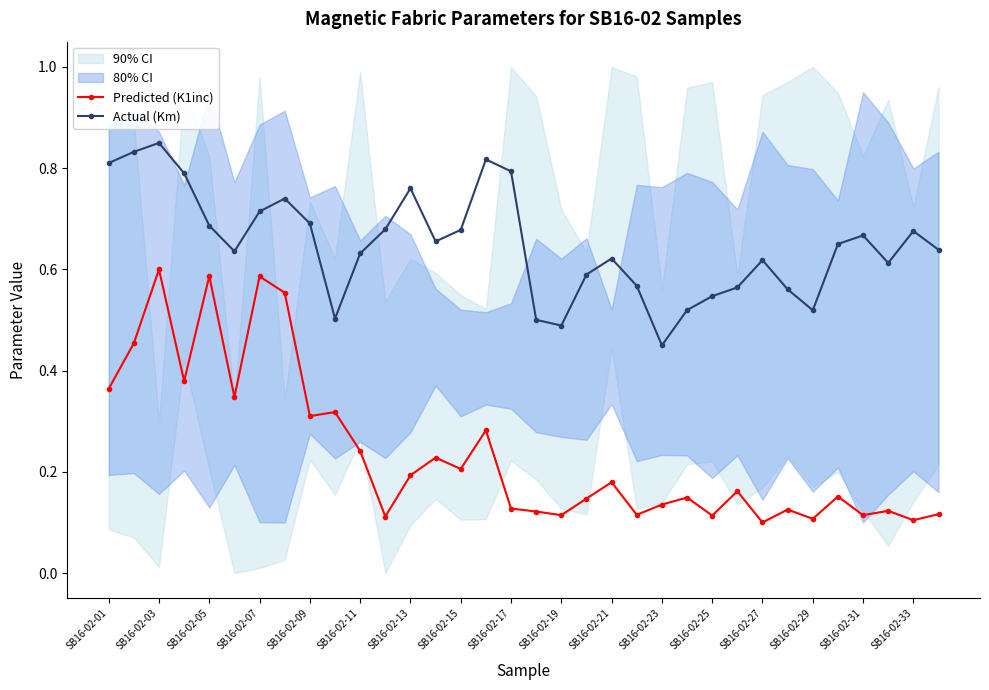

List the series in order of their overall mean, lowest first.

Predicted (K1inc), Actual (Km)